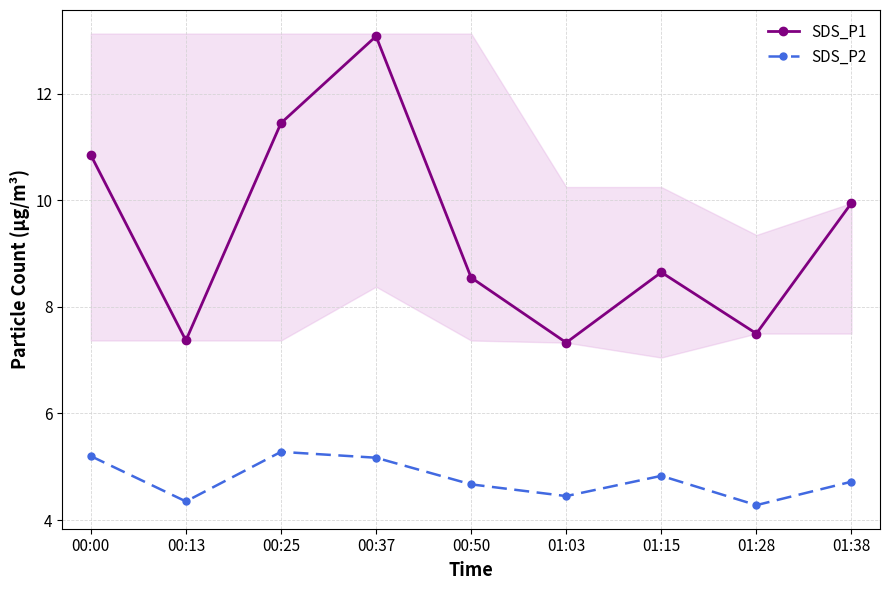

What is the difference between the highest and lowest values at 00:00?

5.6